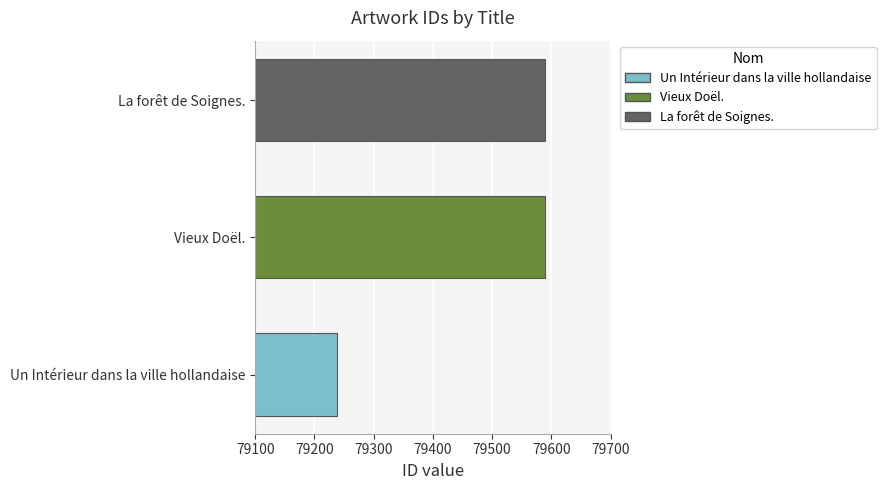

What is the average value?

79472